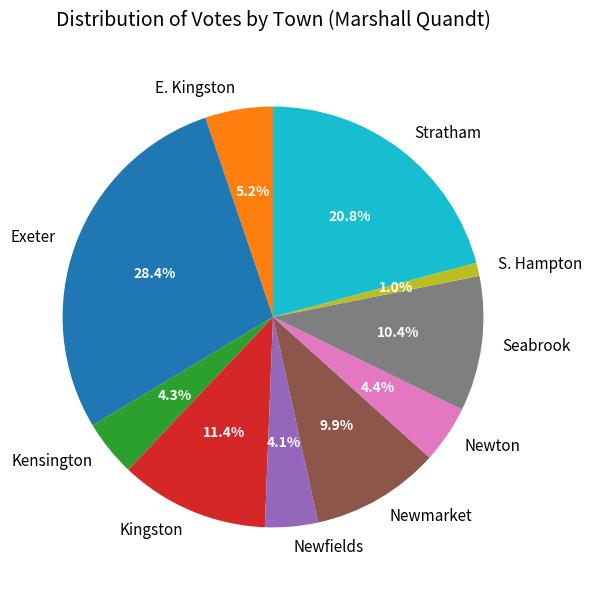

Approximately how many times larger is the value at Newmarket compared to Seabrook?

1.0